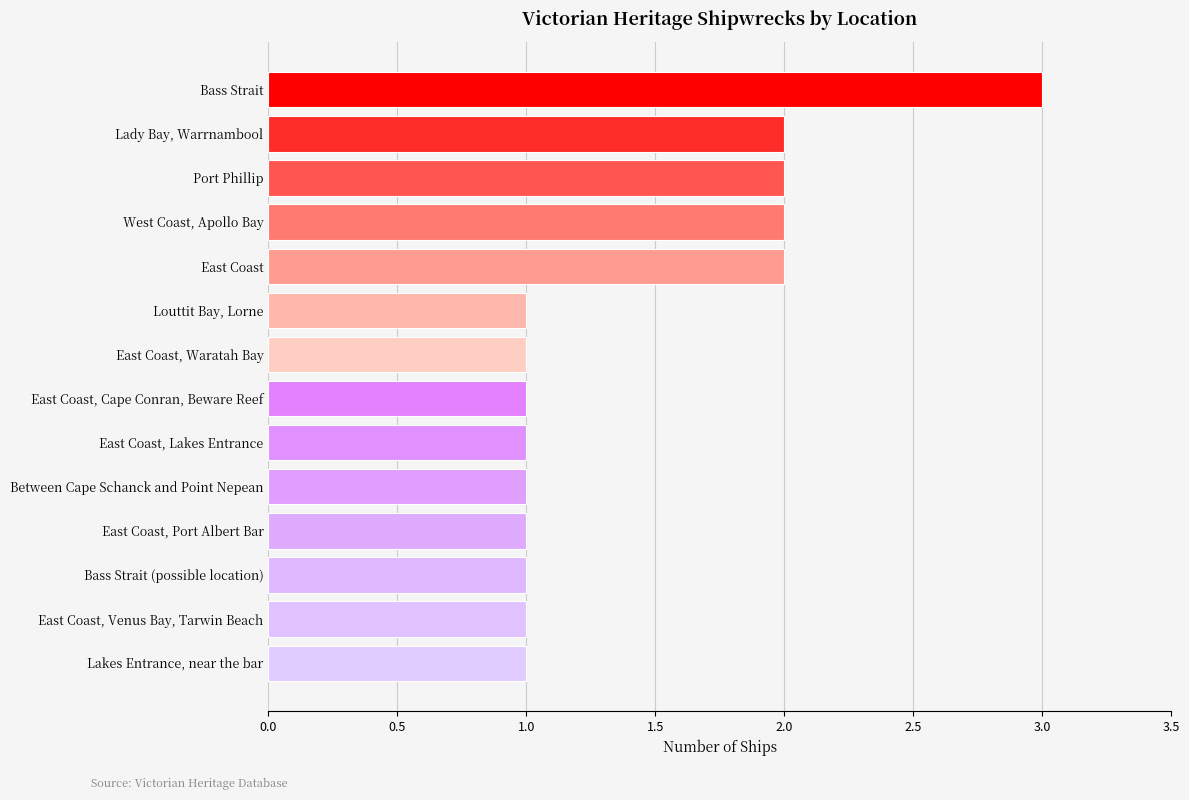

The chart shows a value of 1 at East Coast, Cape Conran, Beware Reef. True or false?

True